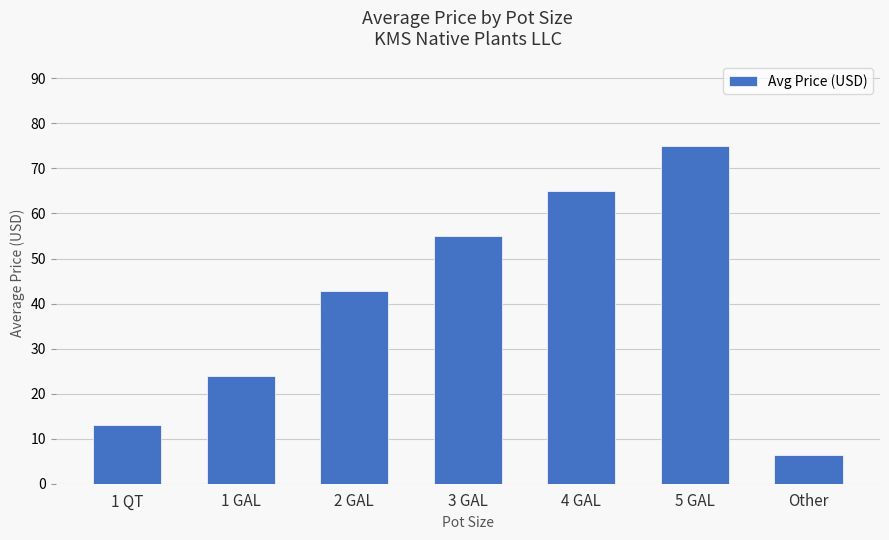

Reading left to right, list all the values displayed in this chart.

13.0	23.9	42.8	55.0	65.0	75.0	6.4